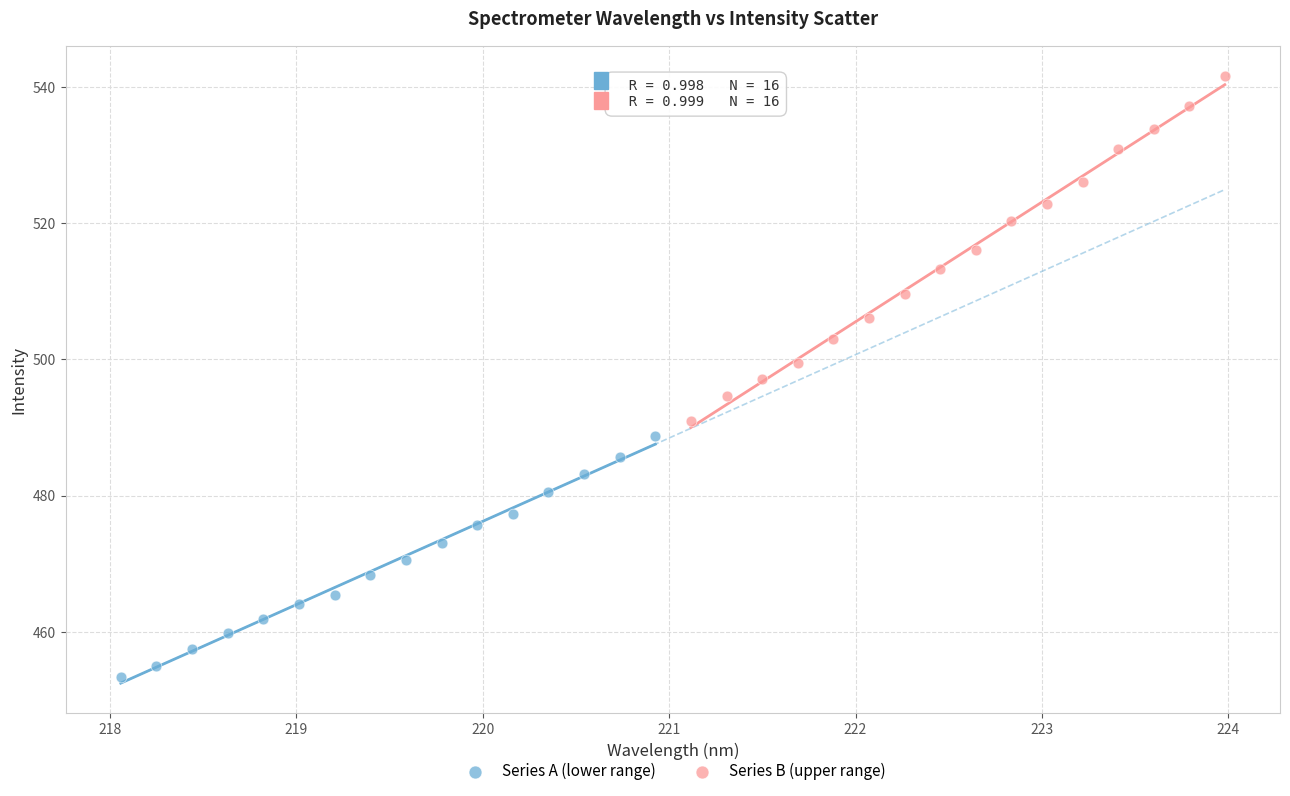

Which series reaches the minimum Y coordinate?

Series A (lower range)